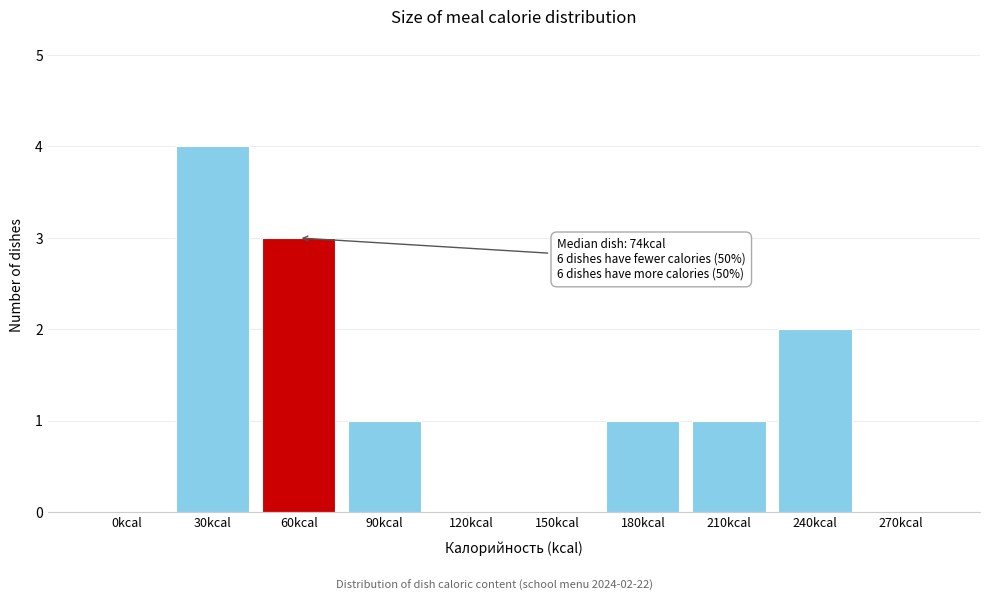

Reading right to left, list all the values displayed in this chart.

270kcal=0	240kcal=2	210kcal=1	180kcal=1	150kcal=0	120kcal=0	90kcal=1	60kcal=3	30kcal=4	0kcal=0